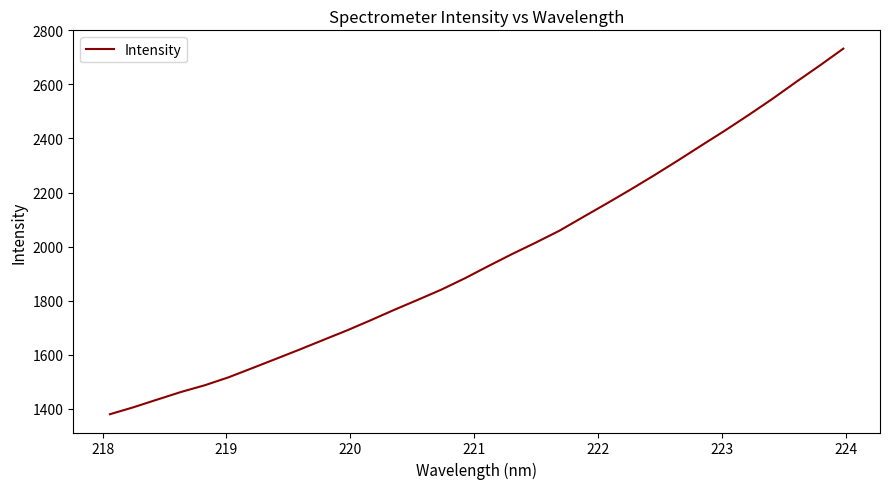

What is the difference between the second highest and second lowest values?

1264.4